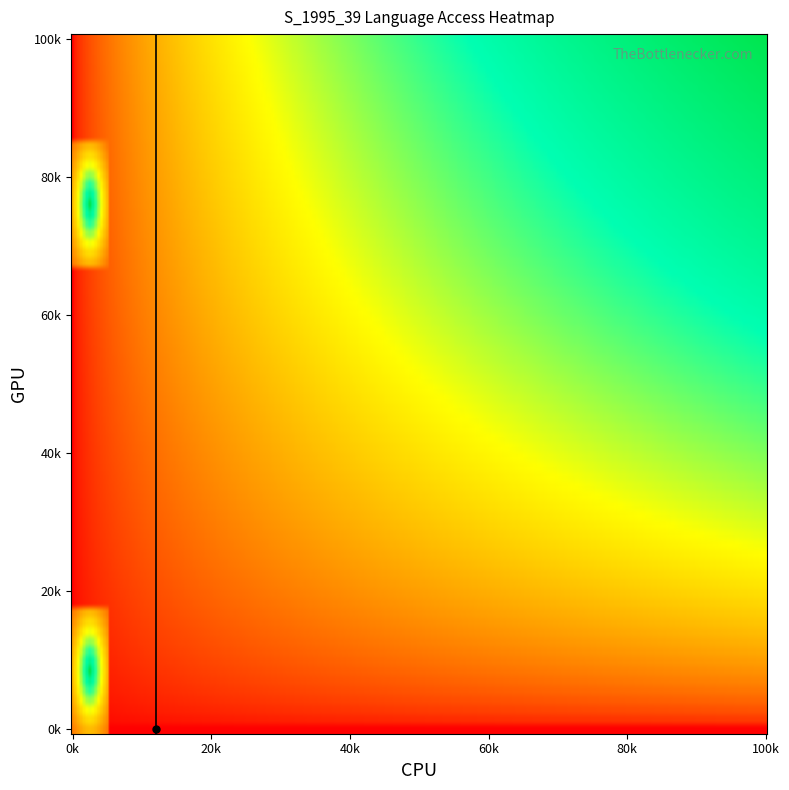

How many data points does each series have?

20